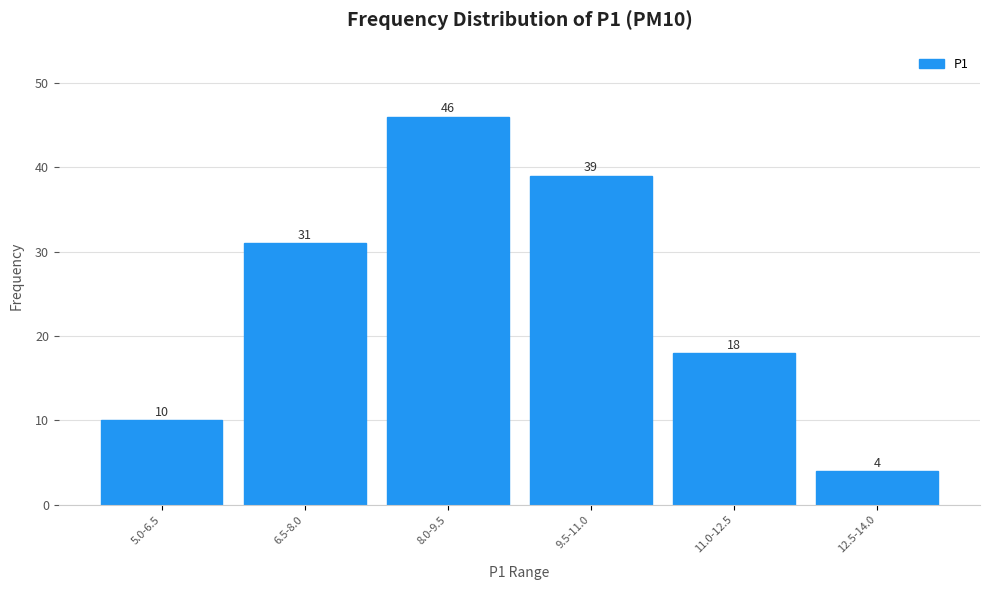

Reading left to right, list all the values displayed in this chart.

5.0-6.5=10	6.5-8.0=31	8.0-9.5=46	9.5-11.0=39	11.0-12.5=18	12.5-14.0=4